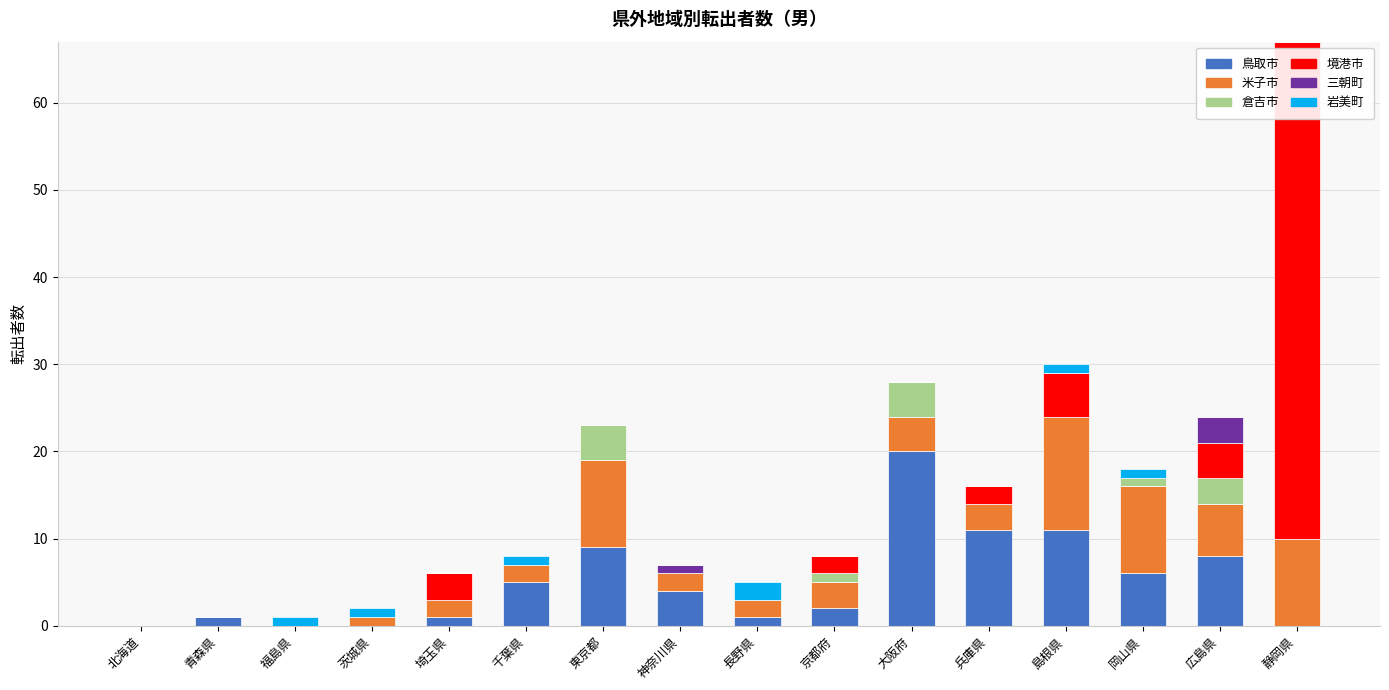

What are all the series names shown in the legend?

鳥取市, 米子市, 倉吉市, 境港市, 三朝町, 岩美町